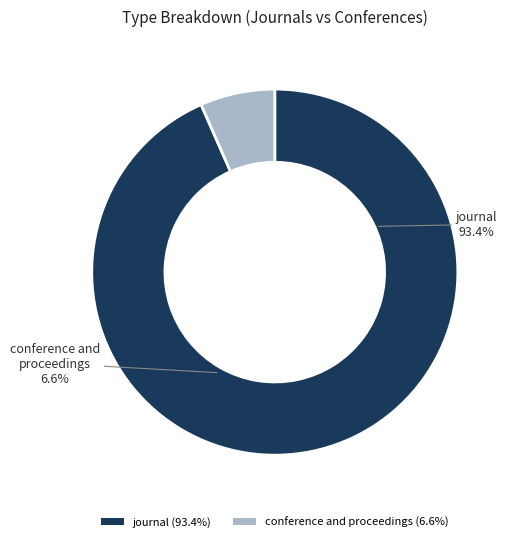

The conference and proceedings slice represents 7% of the pie. True or false?

True